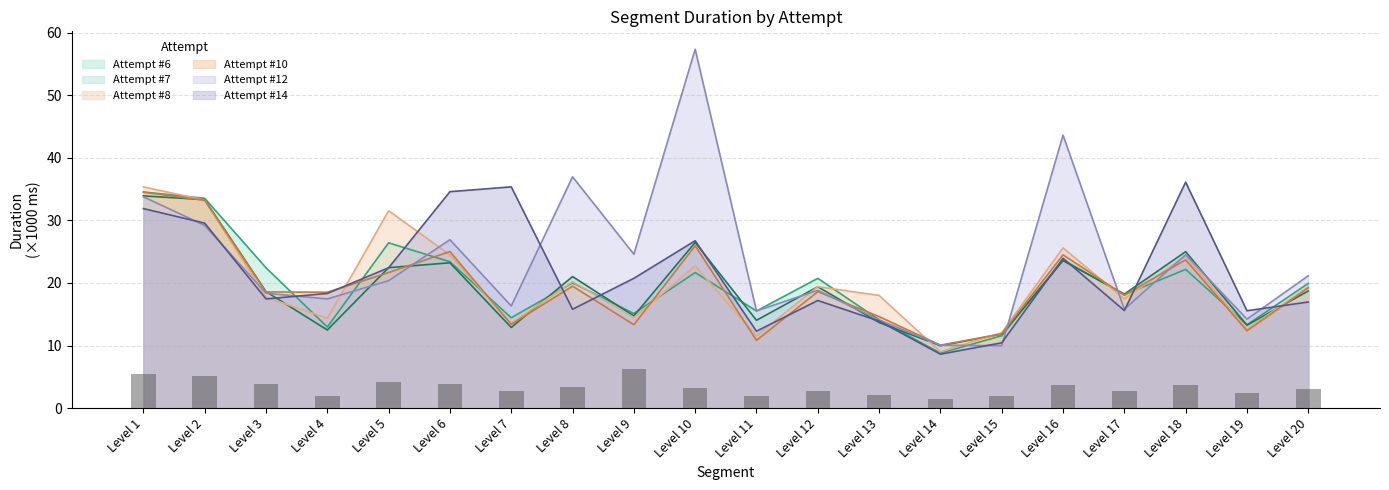

What is the value of the Attempt #12 bar at the 6th from the left?

26.9